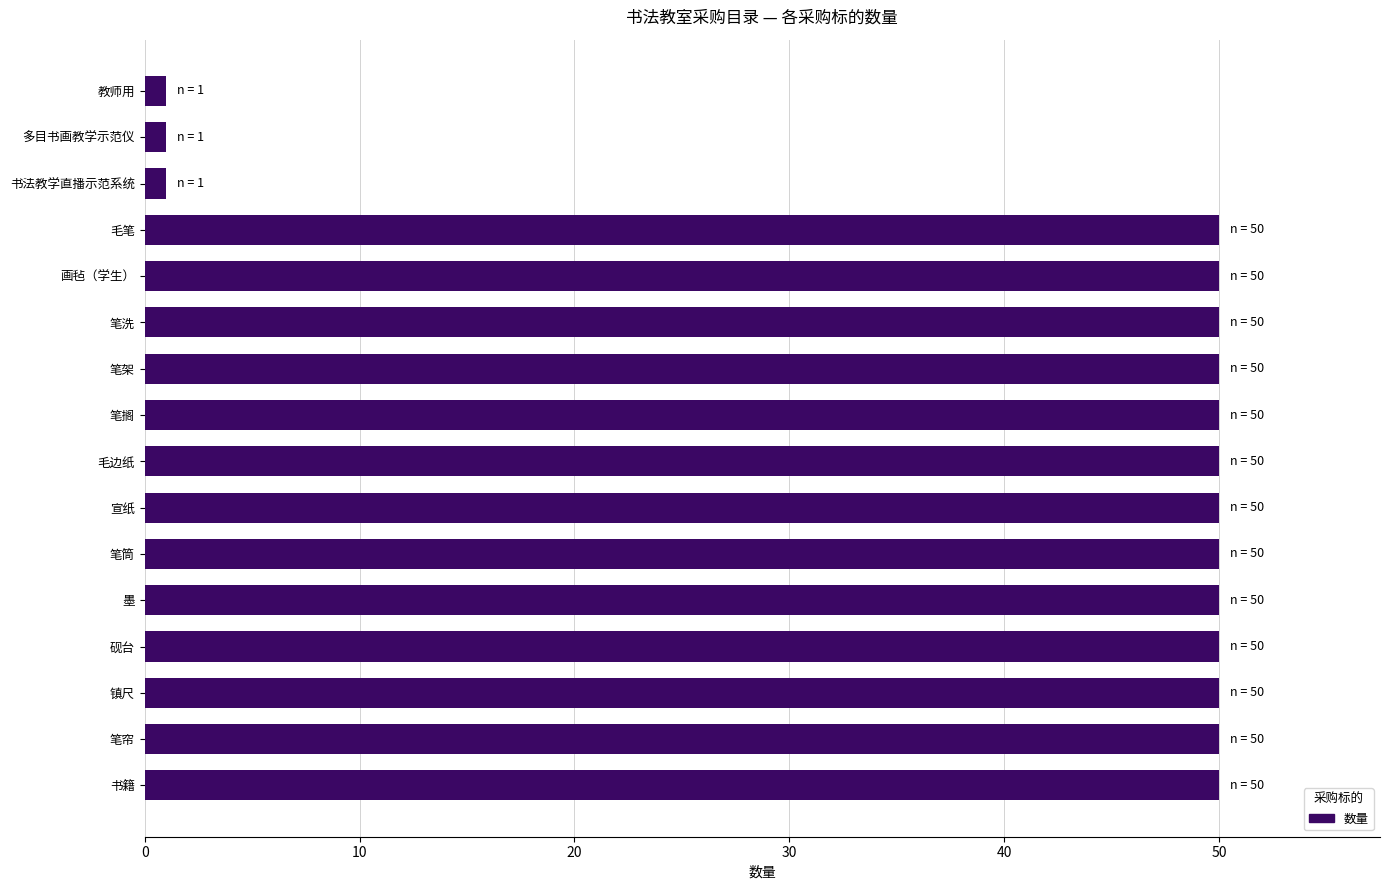

The value at 毛边纸 is 50. True or false?

True